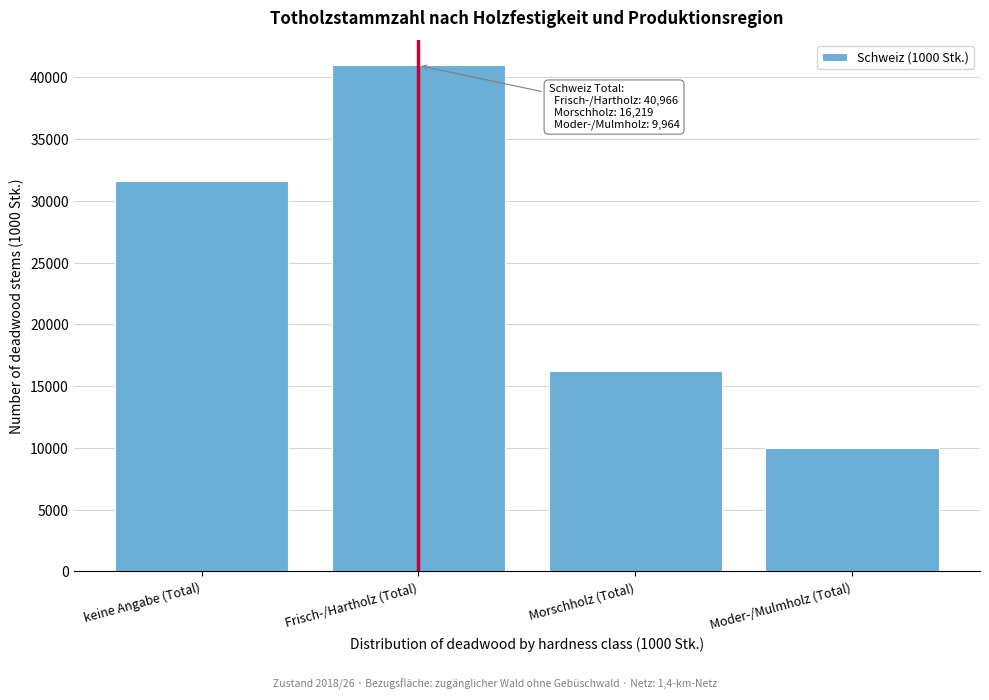

Reading right to left, extract all data points from this chart.

9964	16219	40966	31603